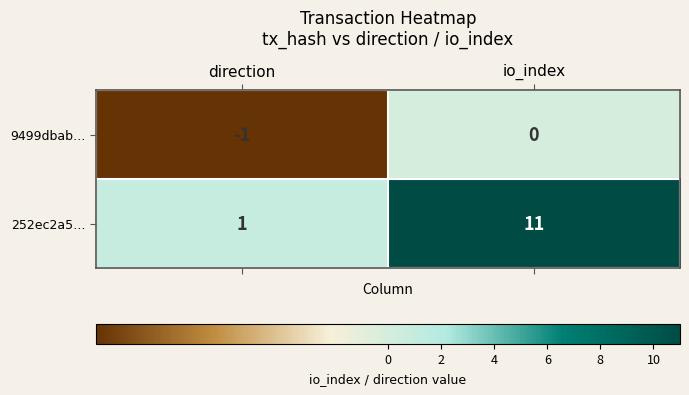

The 9499dbab… series shows -1 at direction. True or false?

True